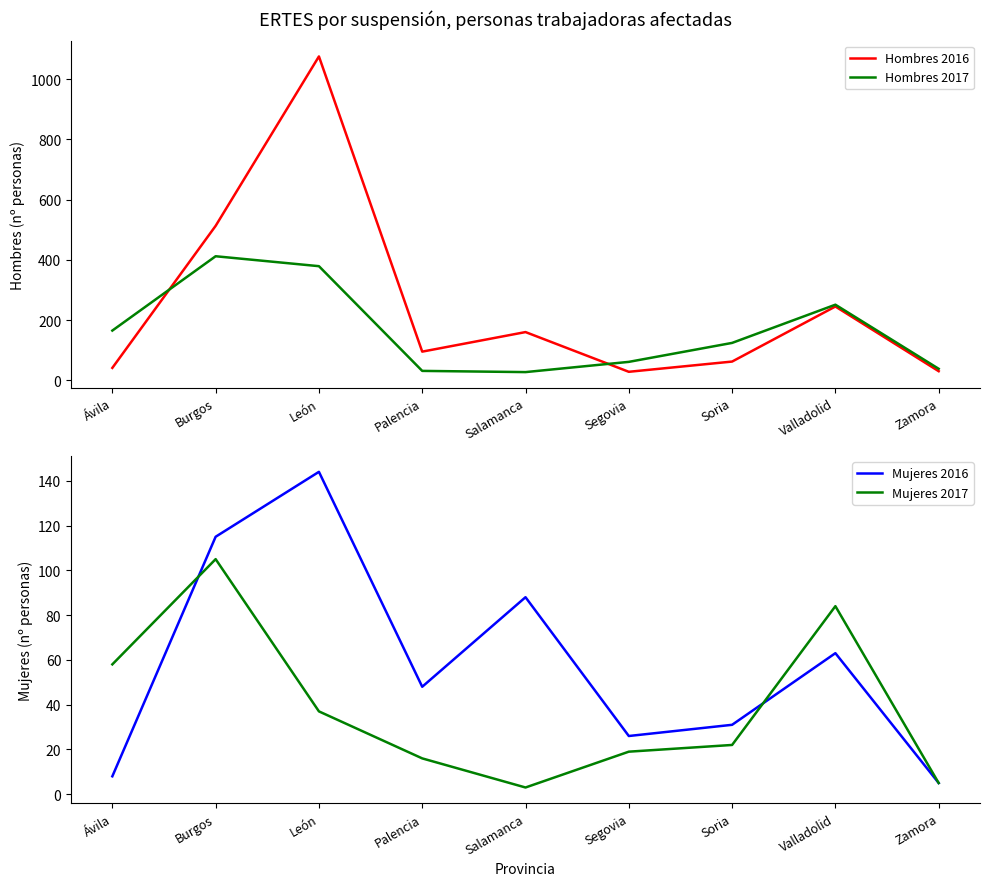

Is it true that Hombres 2017 equals 111 at Valladolid?

False